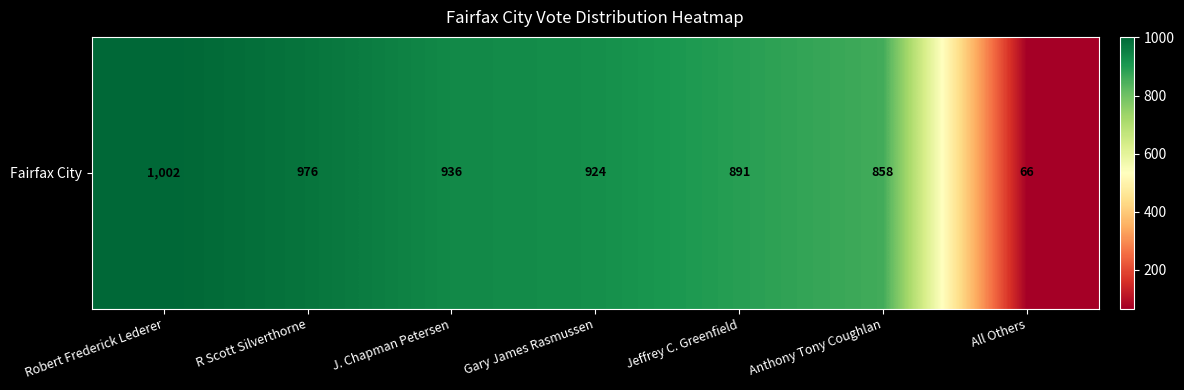

Is it true that the value at Jeffrey C. Greenfield is 891?

True